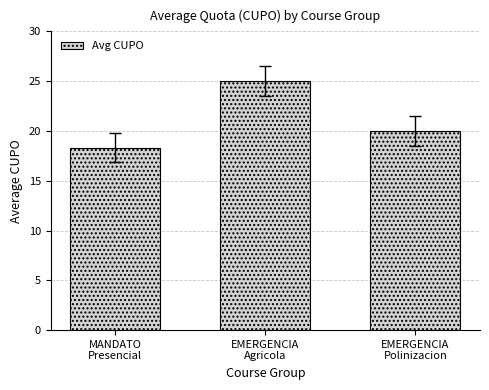

How many data points does each series have?

3